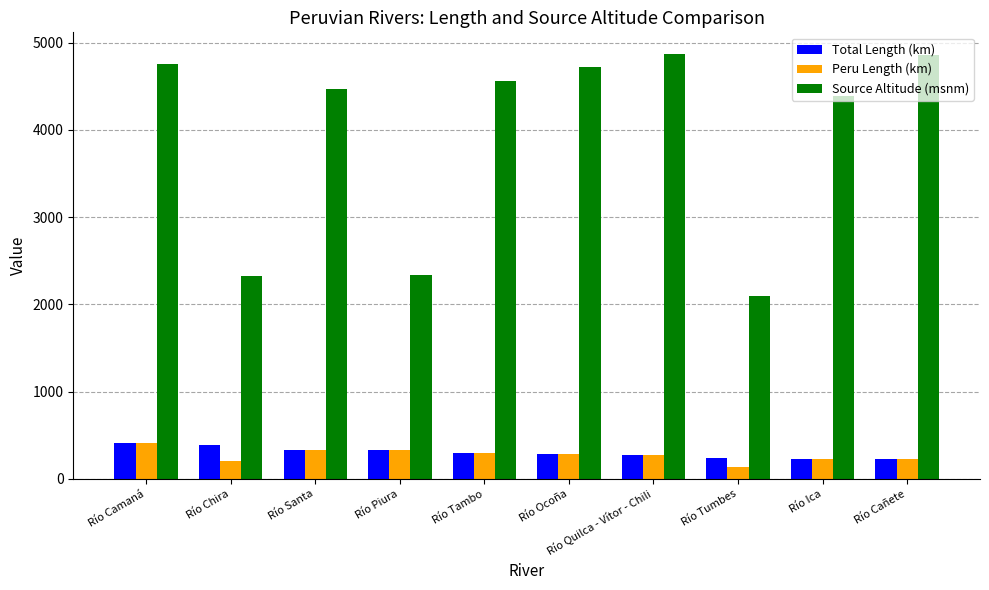

What is the difference between the Source Altitude (msnm) values at Río Piura and Río Tambo?

2222.0